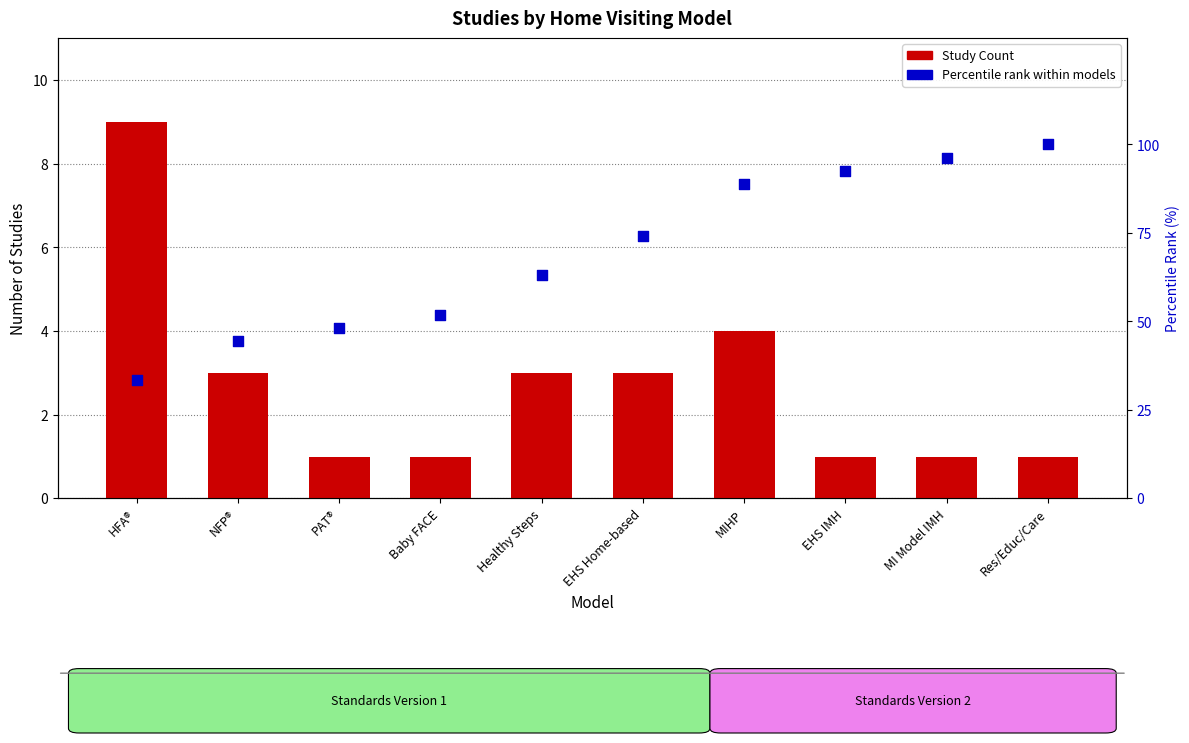

What are all the series names shown in the legend?

Study Count, Percentile rank within models